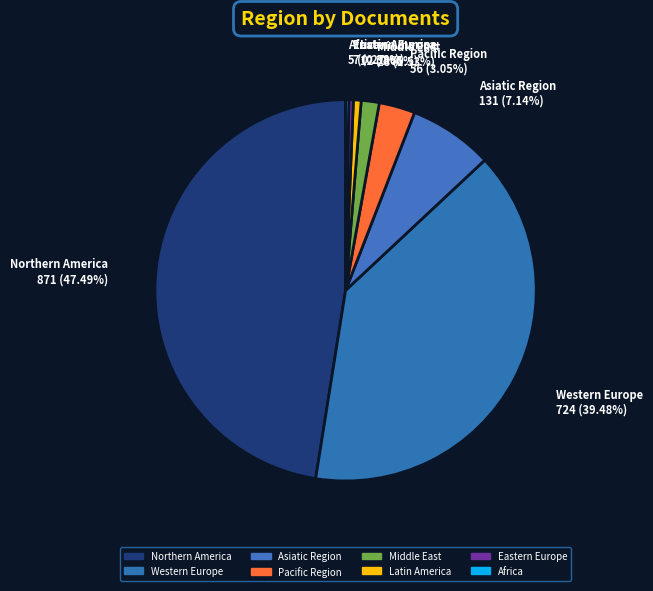

Which slice is the largest?

Northern America